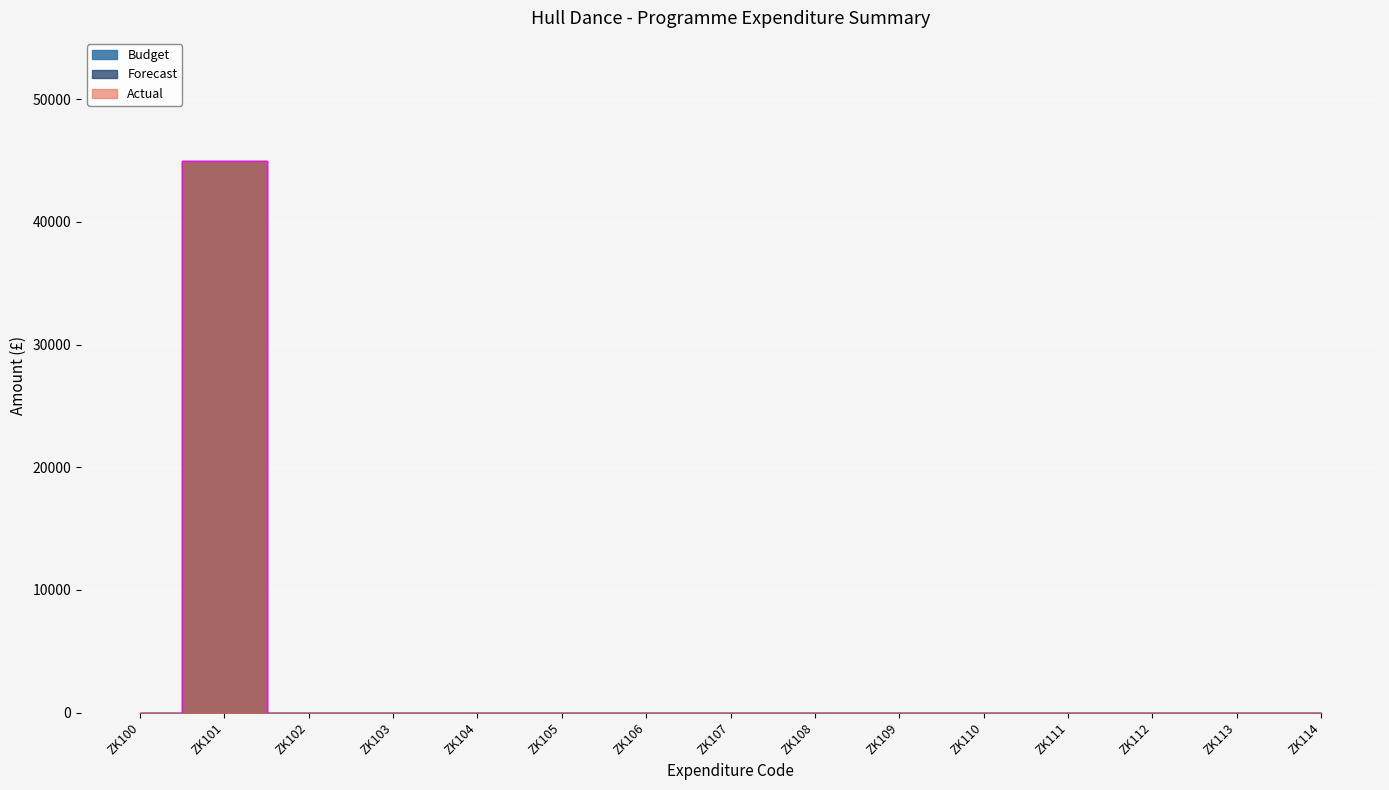

Which category has the lowest value in the Forecast series?

ZK100